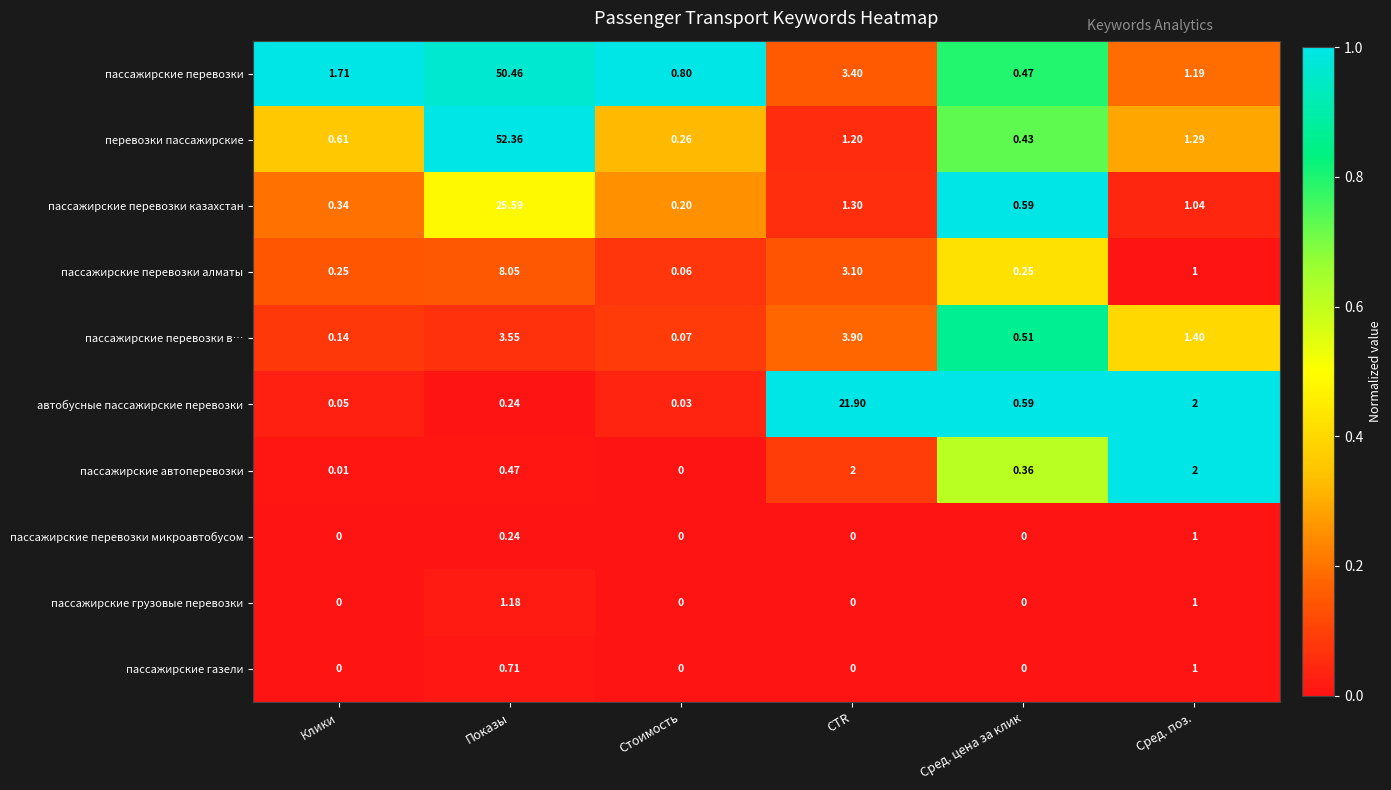

Which series has the largest range (max minus min)?

перевозки пассажирские